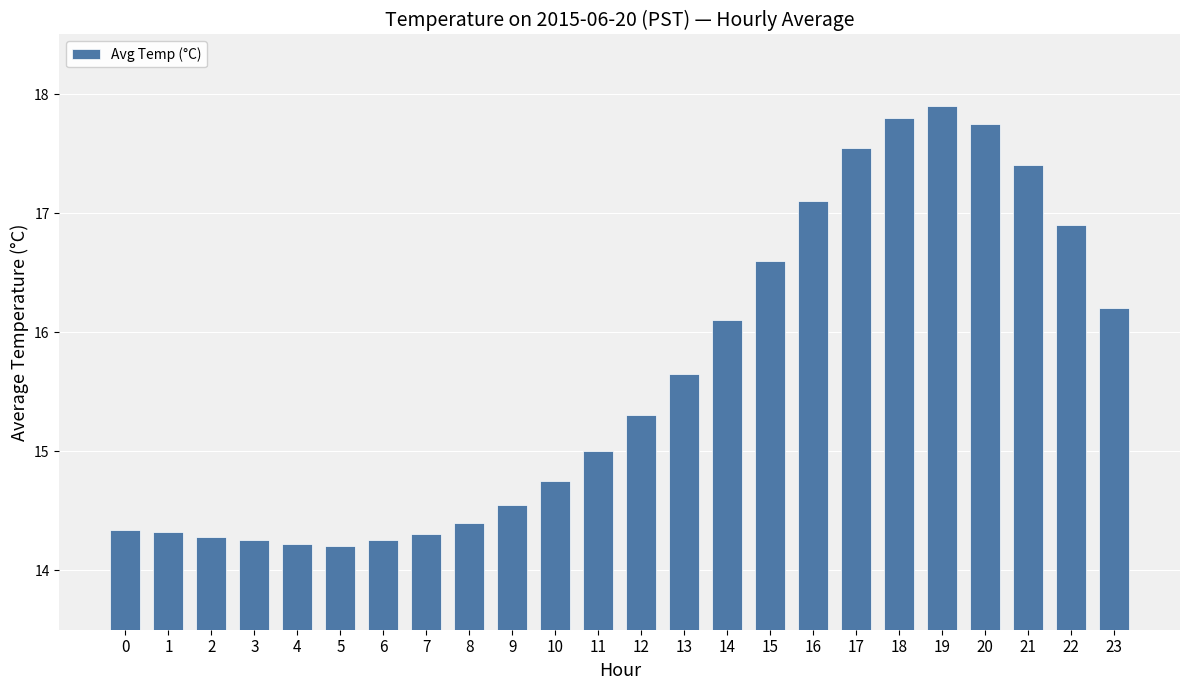

What is the difference between the maximum and minimum values?

3.7